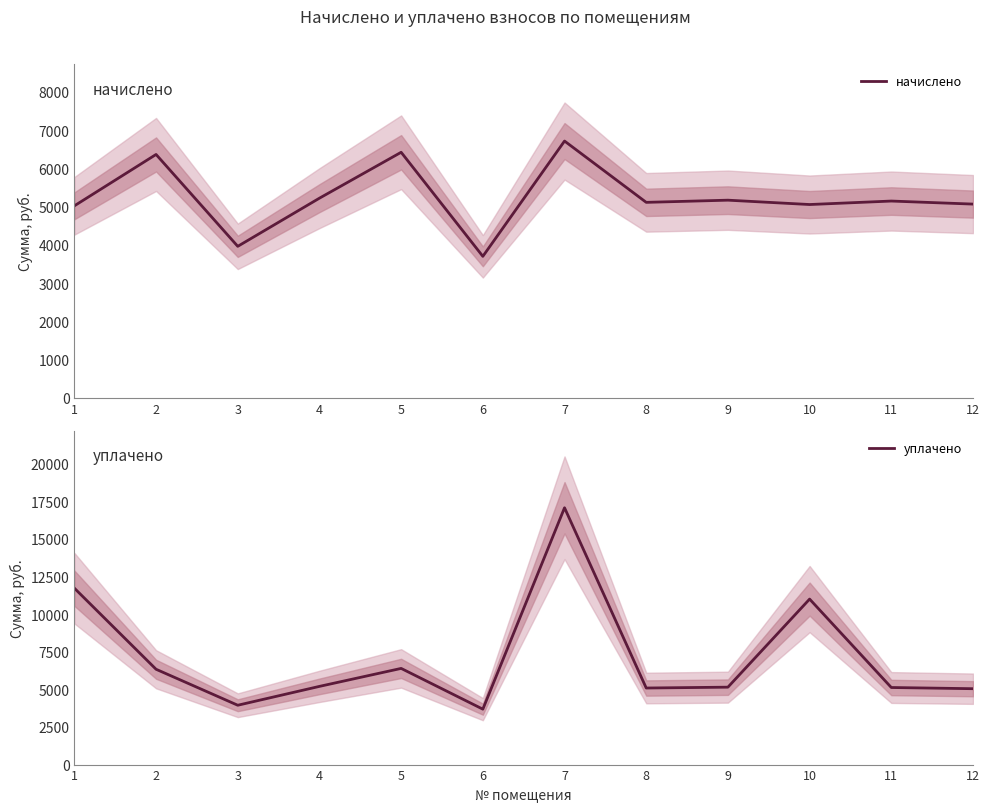

What is the value of the начислено point at the 7th from the left?

6716.6